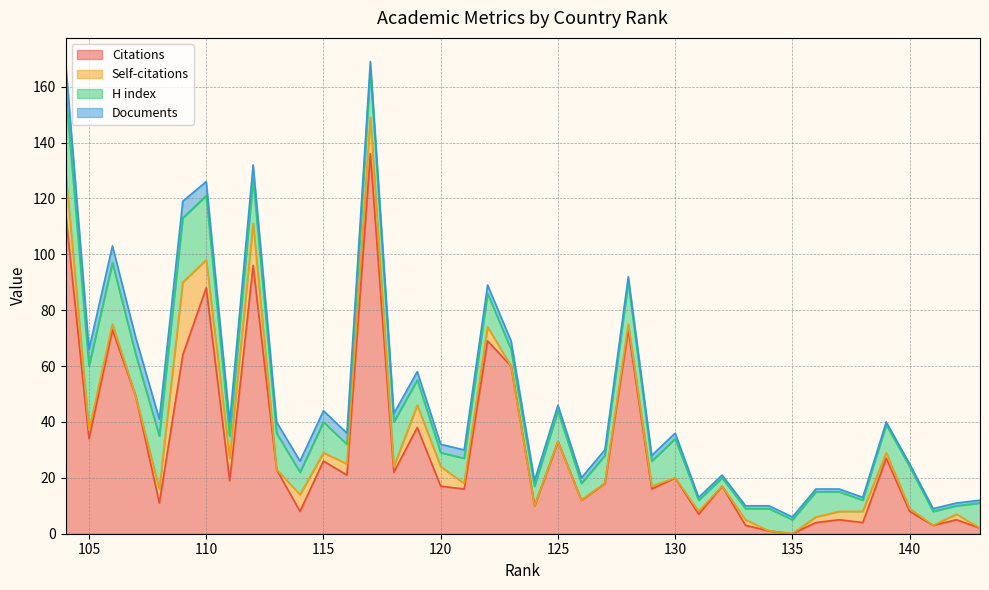

How many categories are shown in the chart?

40